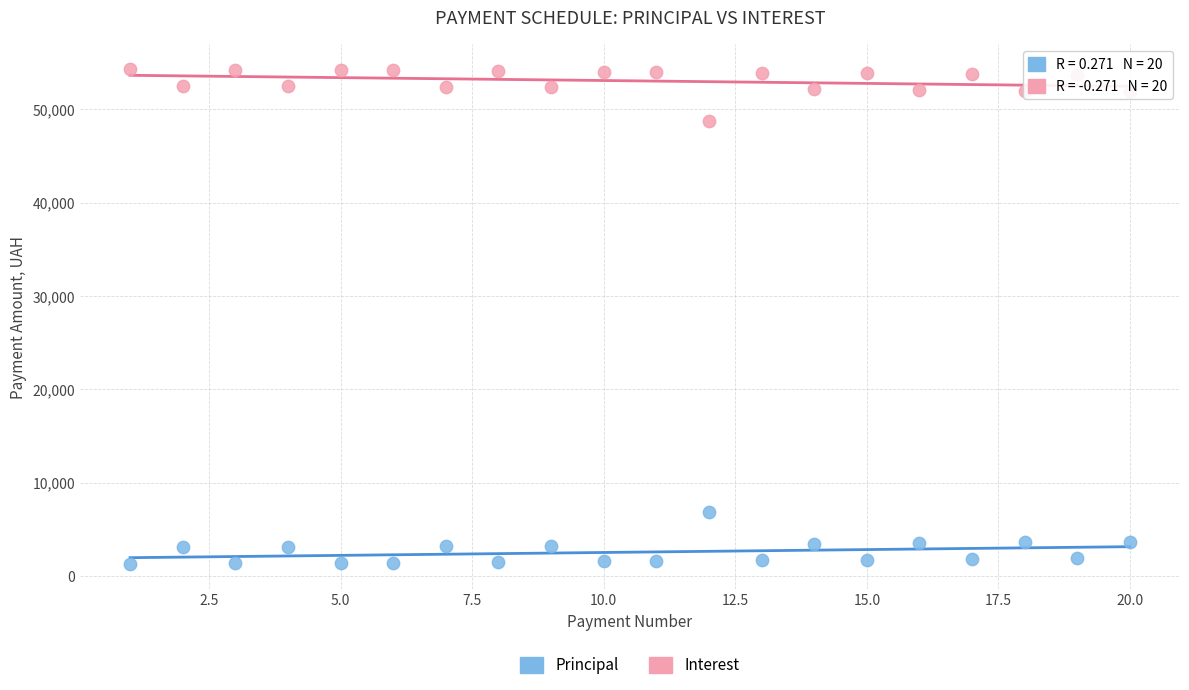

Which series contains the highest Y value?

Interest